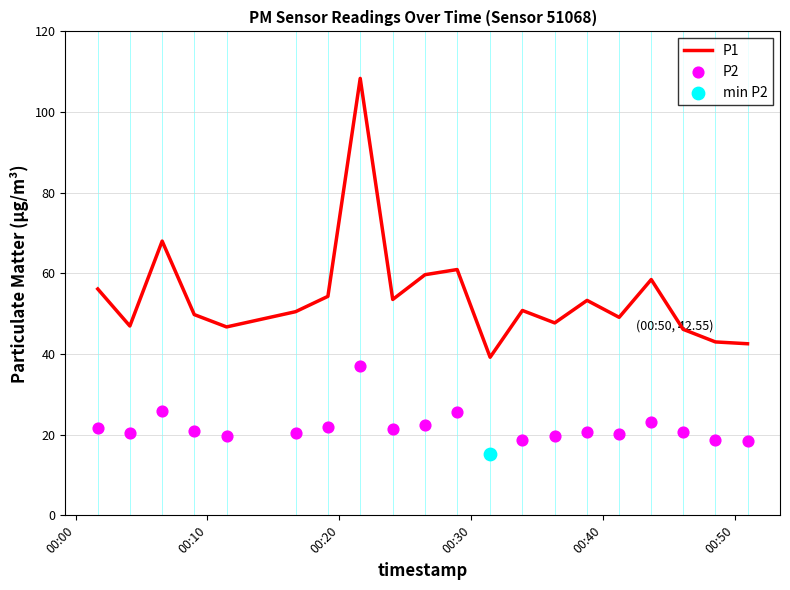

Which series has the widest spread of Y values?

P1